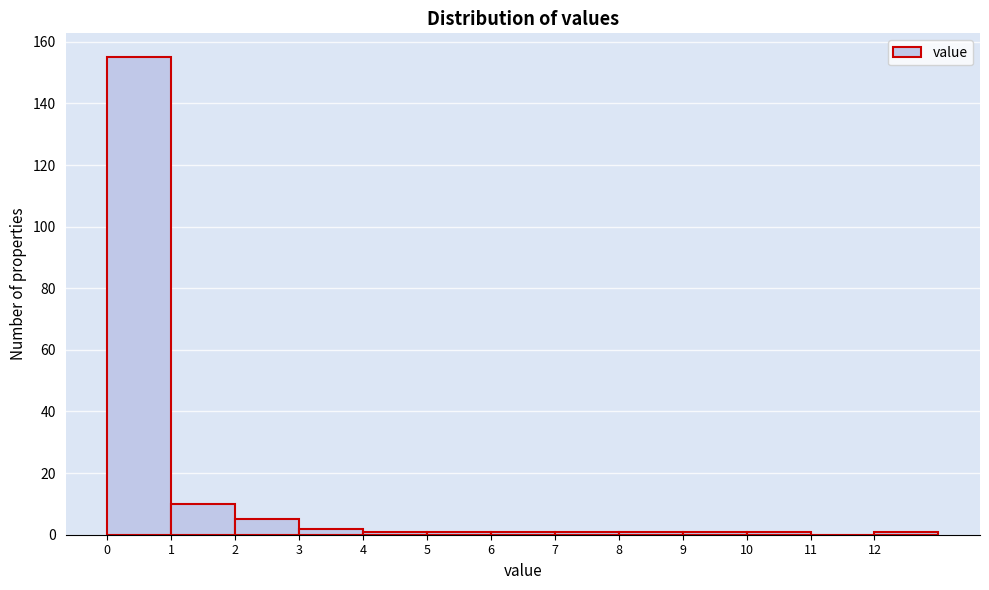

How tall is the bar that spans 0 to 1 on the x-axis? The values are not printed on the chart, so give them approximately, as read against the axis.

156